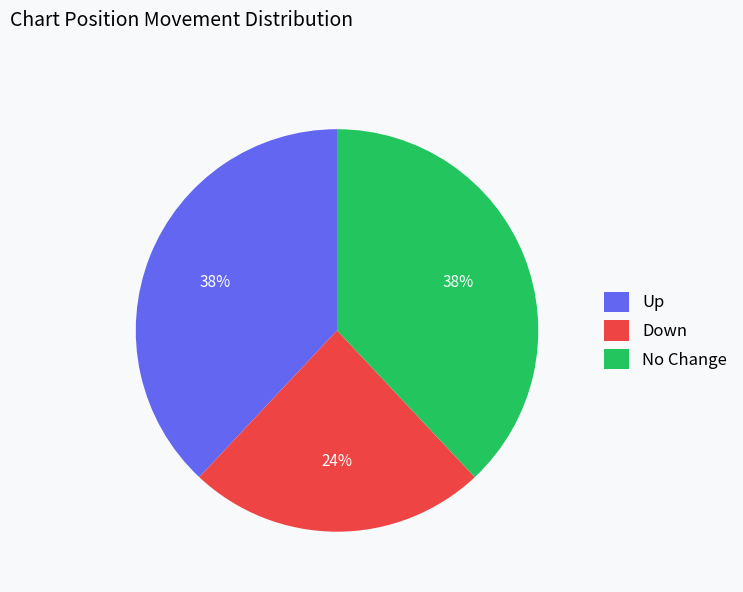

True or false: Up accounts for 38% of the total.

True